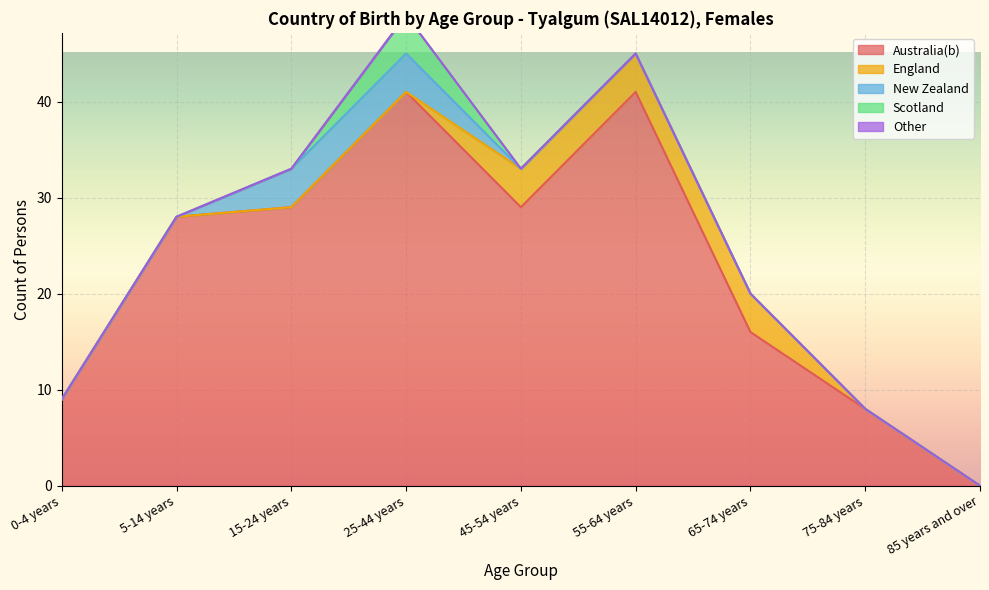

At how many categories does at least one series exceed 11?

6